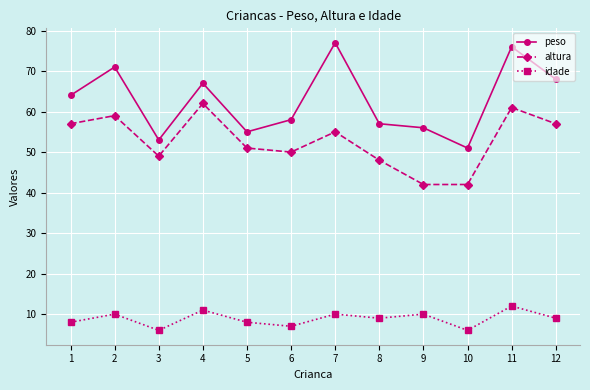

Rank the series at 5 from highest to lowest value.

peso, altura, idade